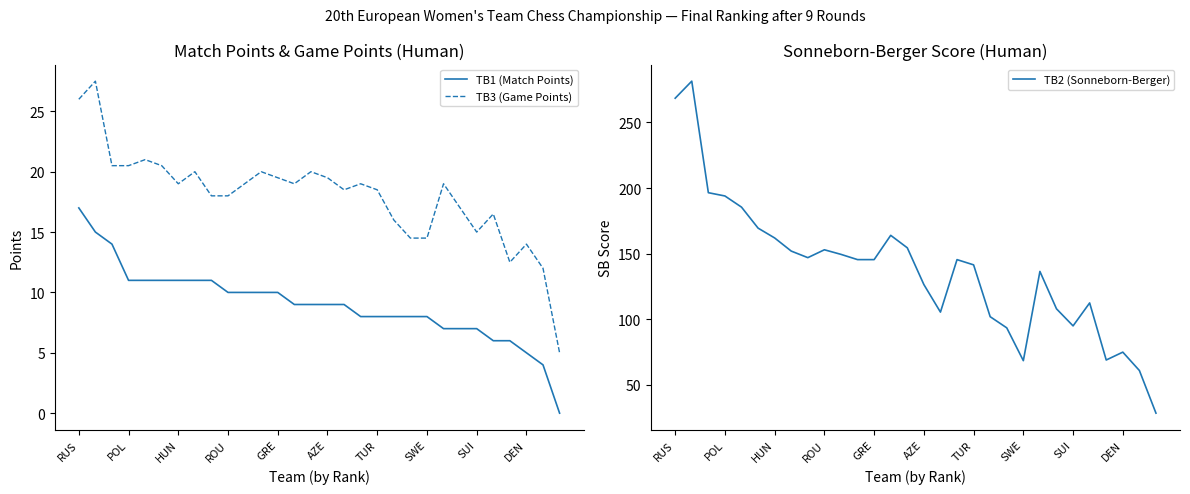

True or false: TB3 (Game Points) and TB1 (Match Points) cross at least once.

False